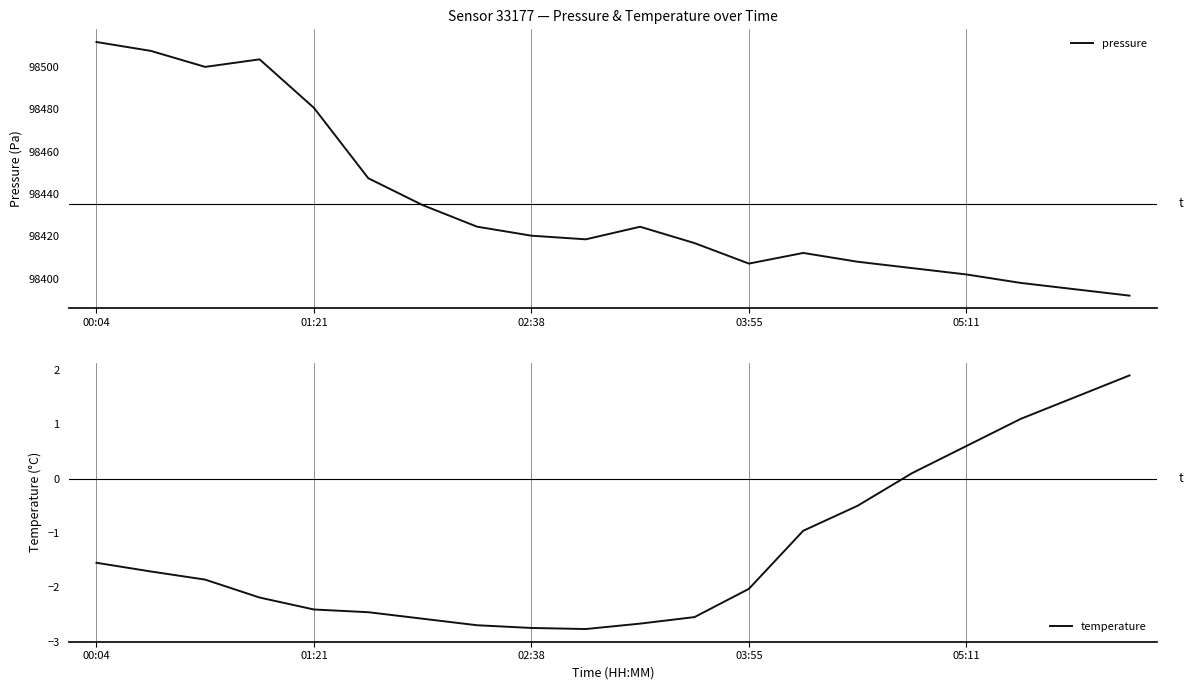

What is the total value across all series at 19?

98393.9